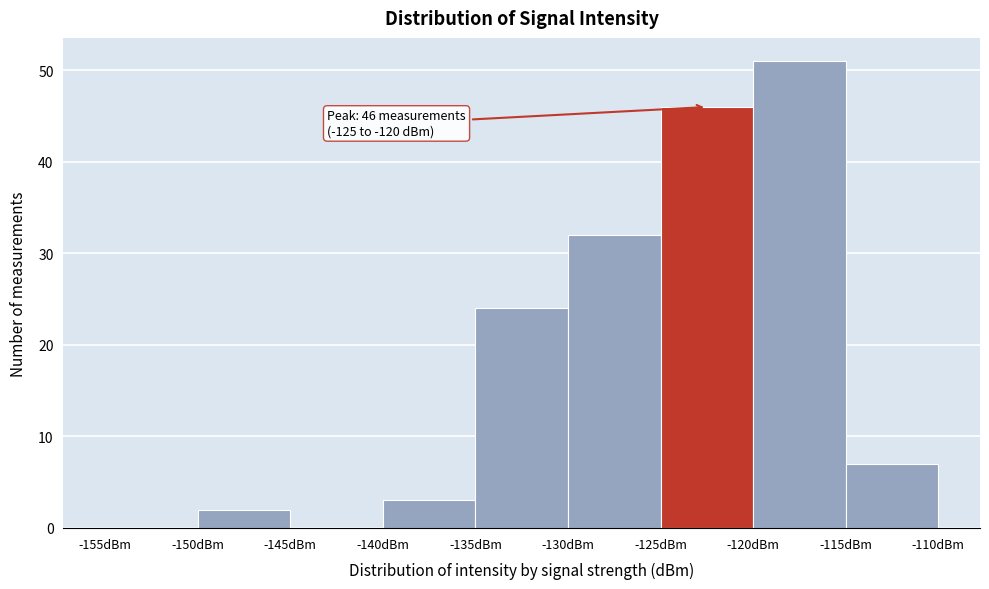

Which range on the x-axis has the tallest bar?

-120 to -115